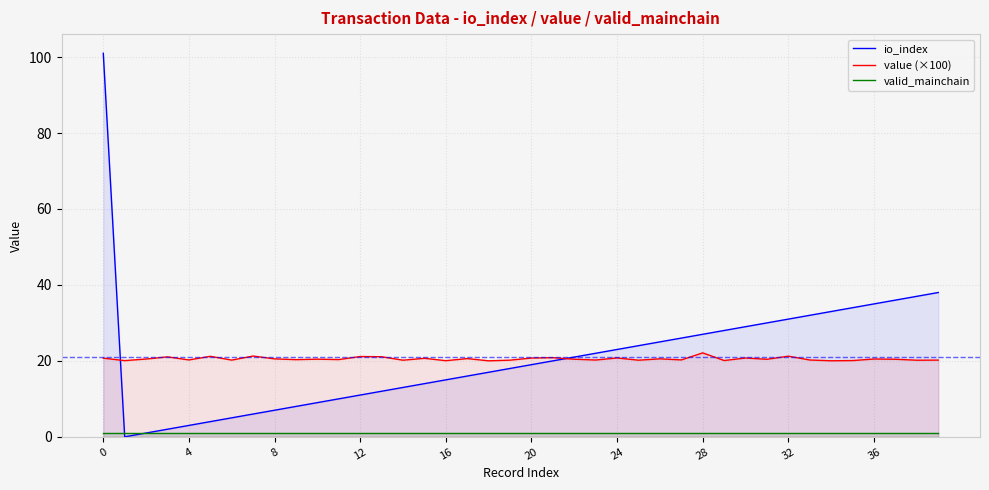

What is the difference between the second highest and minimum values in the io_index series?

38.0